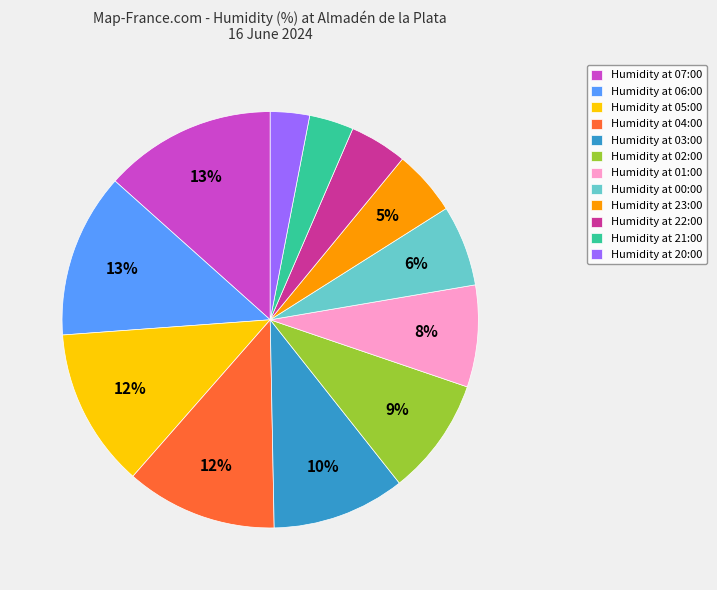

Does Humidity at 21:00 account for over 50% of the chart?

No